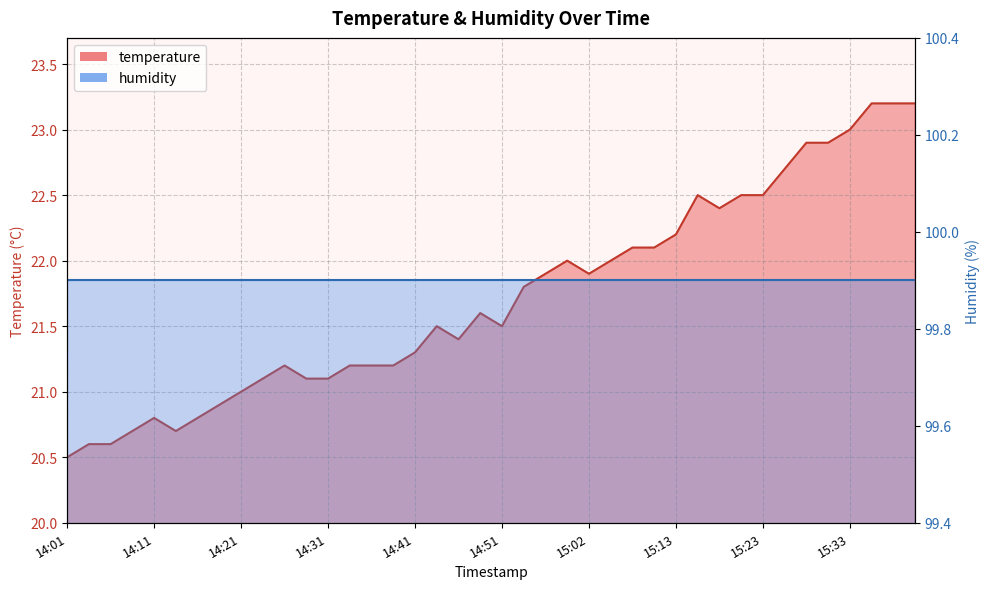

At which category does the chart reach its minimum across all series?

14:01